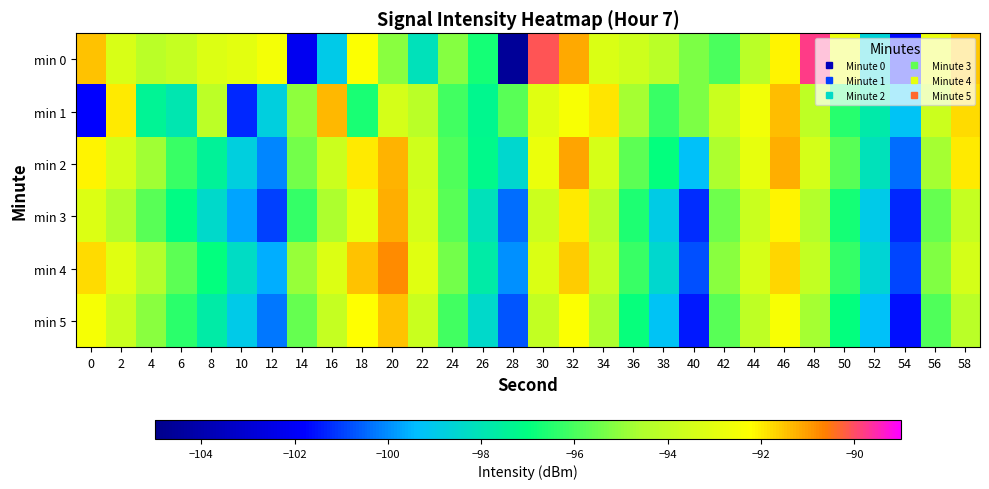

What is the spread (max minus min) of values at 4?

3.2